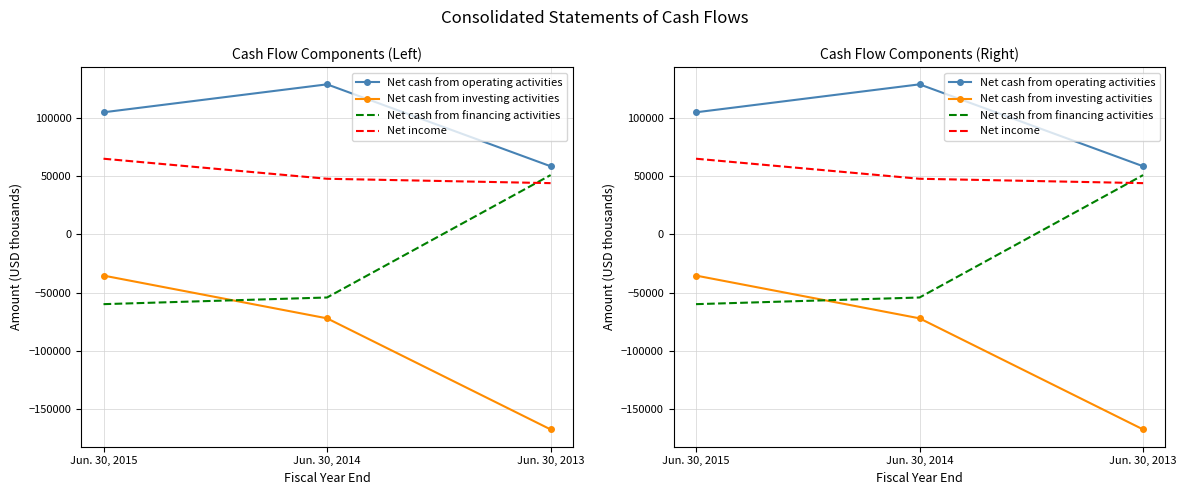

Which series has the widest spread of values?

Net cash from investing activities